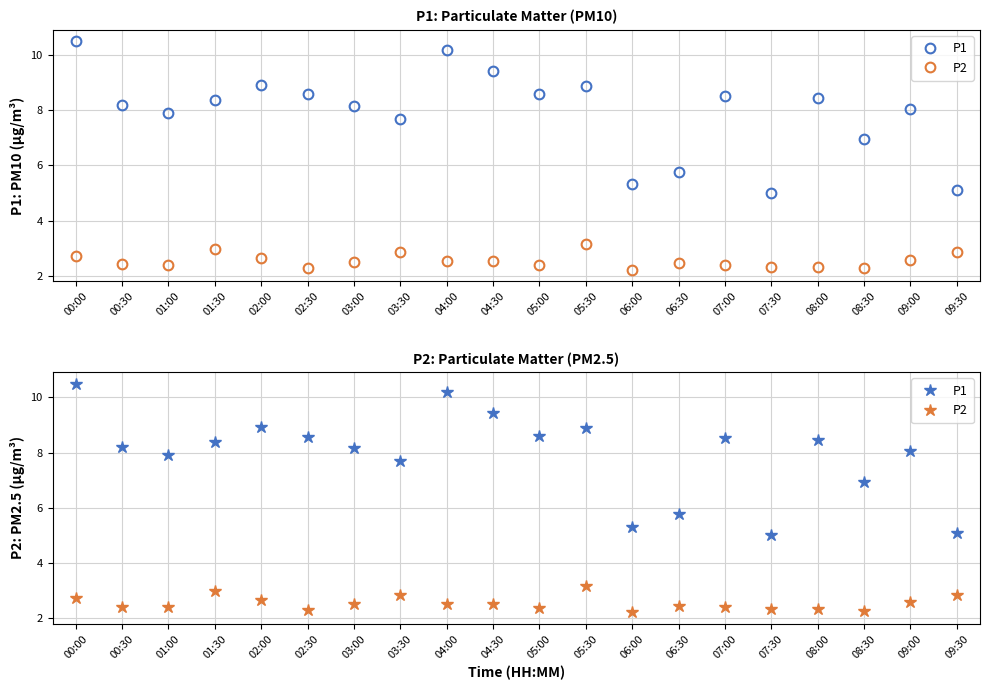

What is the label of the 3rd point from the left?

01:00